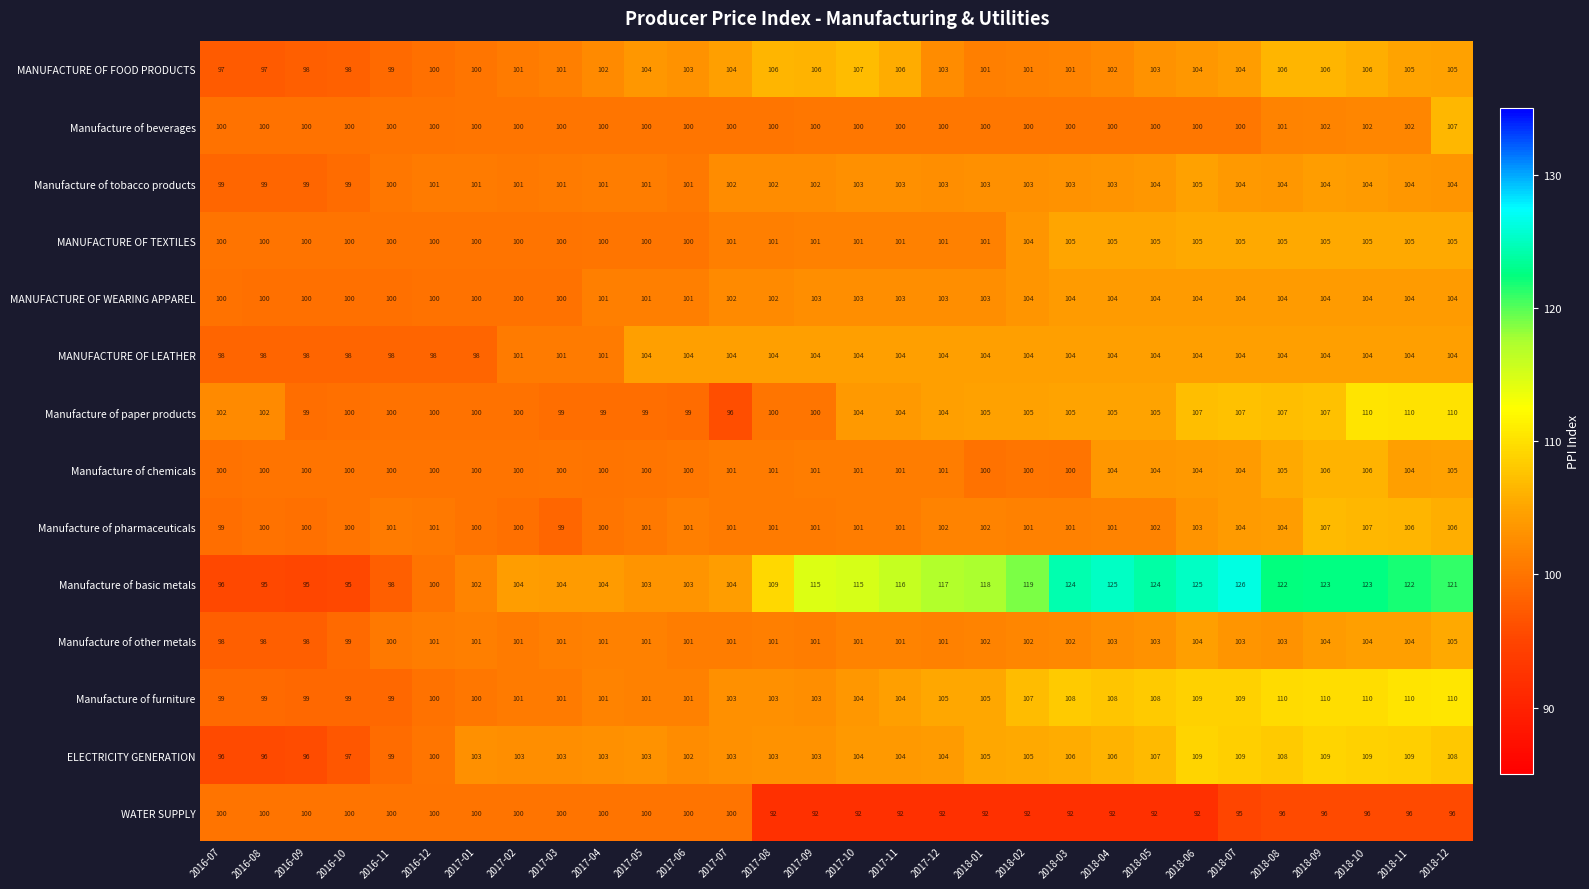

Read the Manufacture of paper products value at 2017-08, to the nearest 10.

100